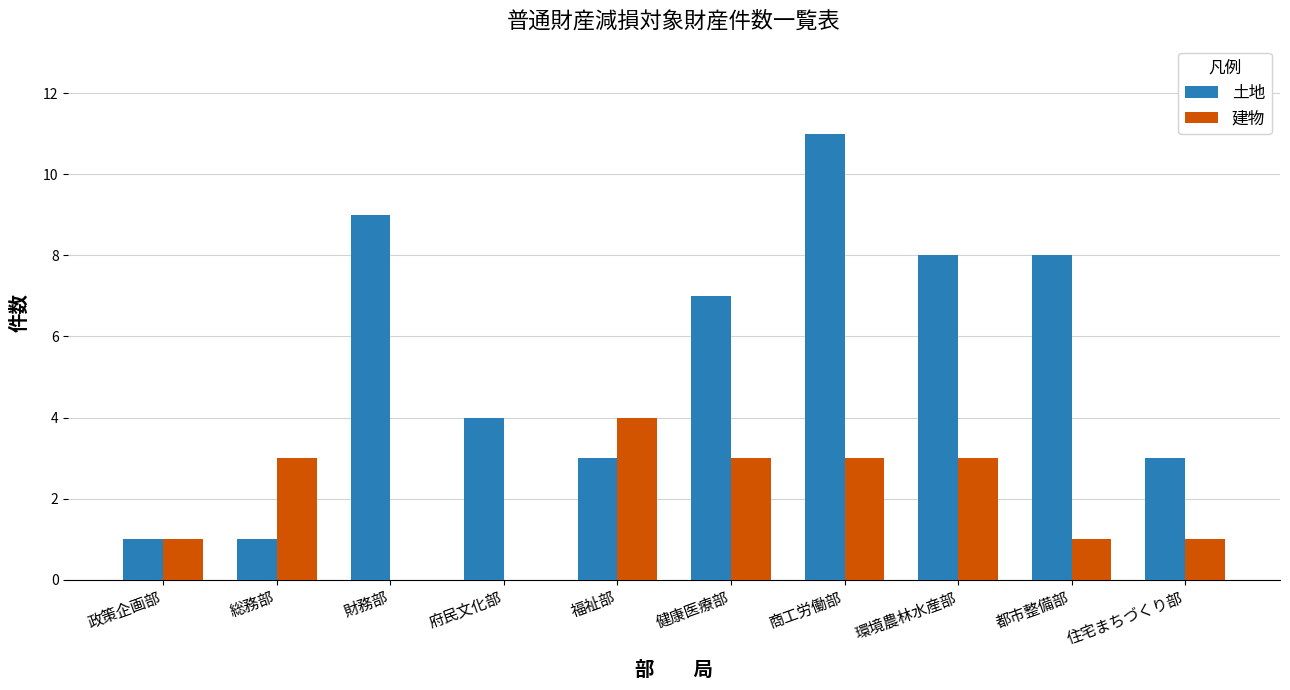

What is the sum of the 土地 values at 福祉部 and 都市整備部?

11